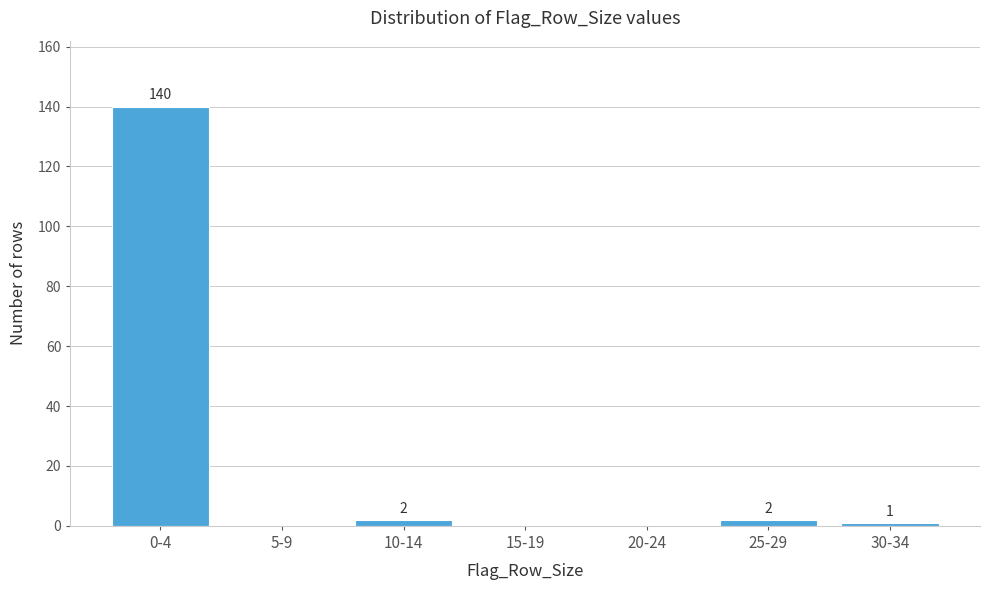

Reading left to right, list all the values displayed in this chart.

0-4=140	5-9=0	10-14=2	15-19=0	20-24=0	25-29=2	30-34=1